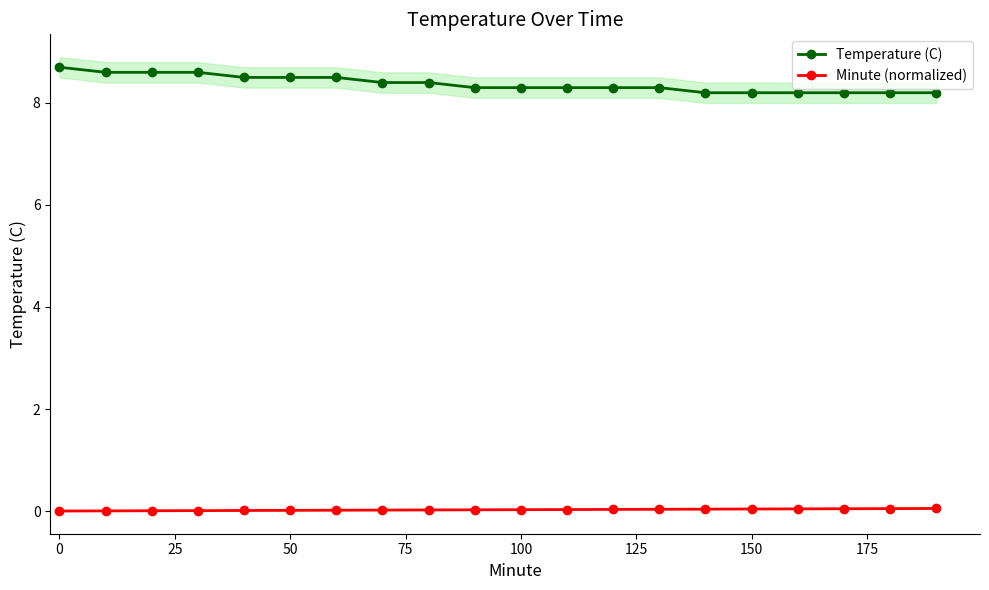

How many lines are shown in the chart?

2